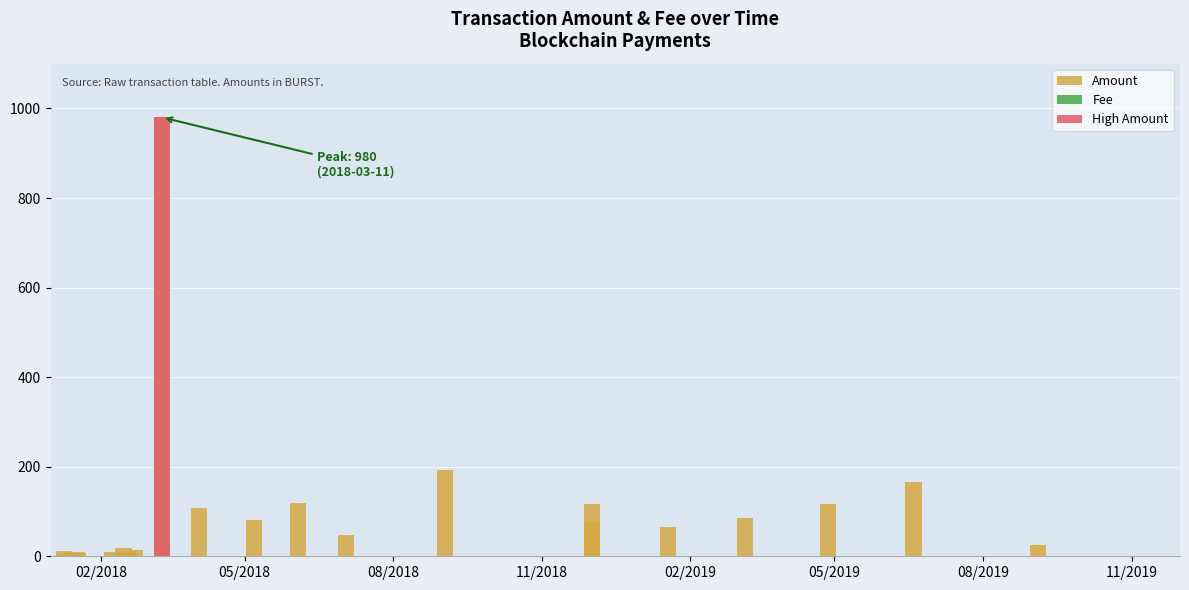

At how many categories does at least one series exceed 231?

1